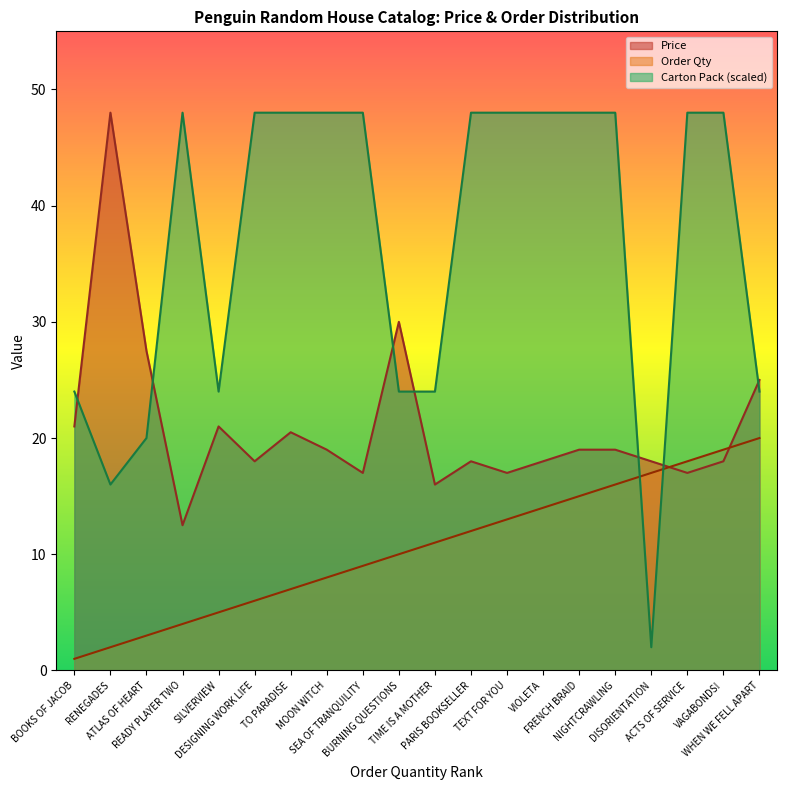

What is the value of the Price point at the 15th from the left?

19.0